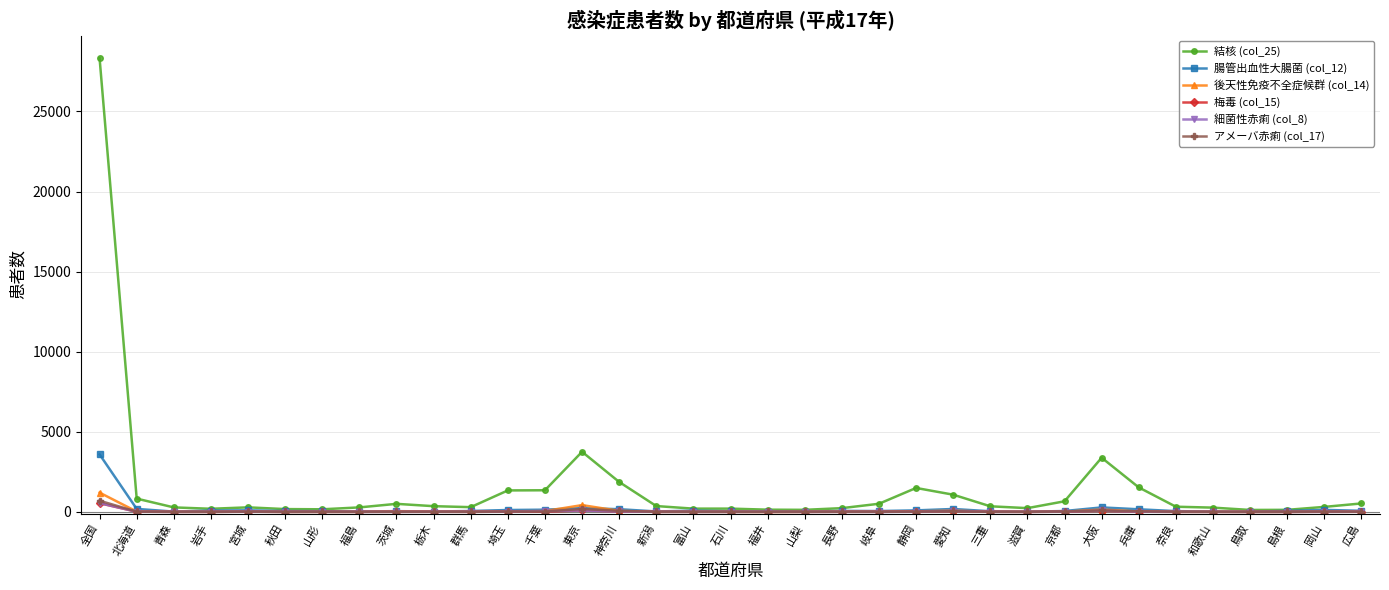

The 梅毒 (col_15) series shows 0 at 福井. True or false?

True